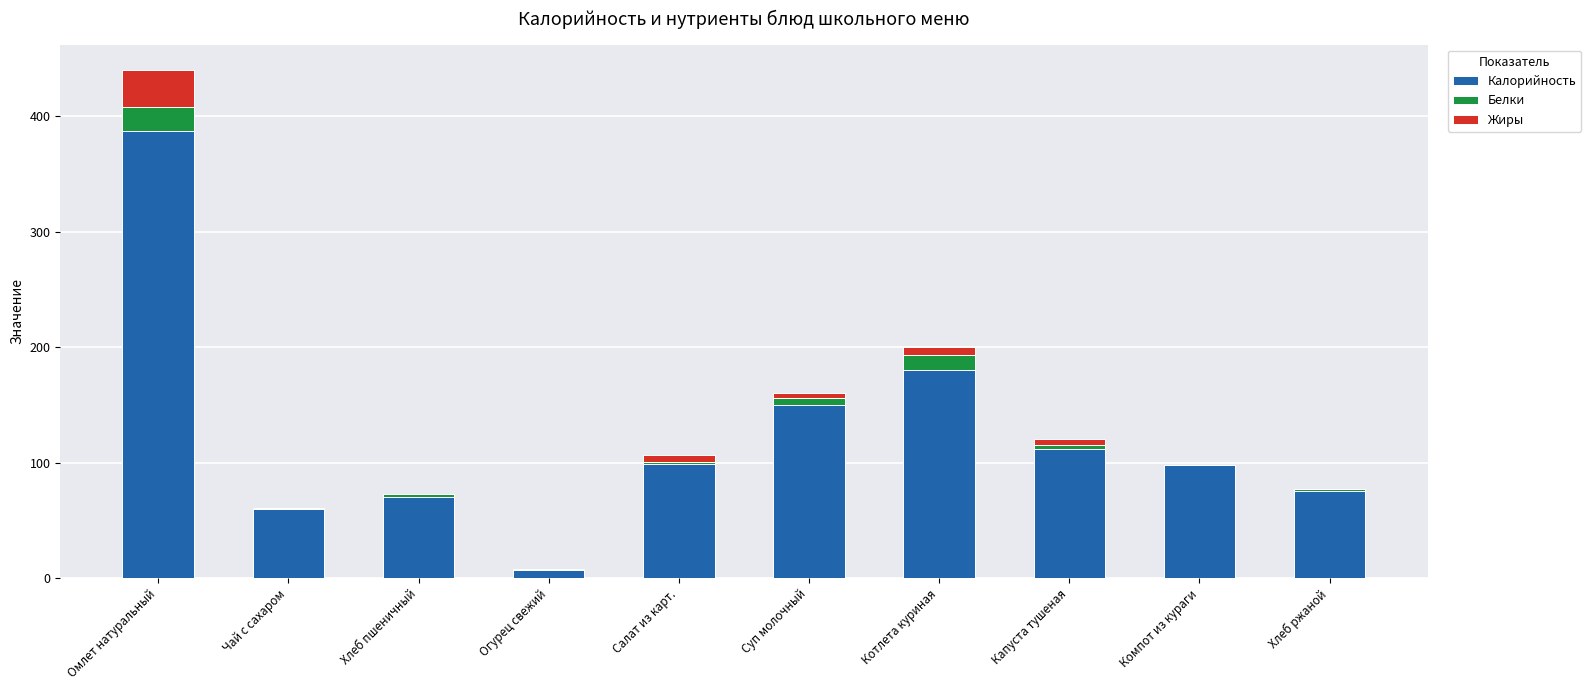

Count the number of categories in the chart.

10